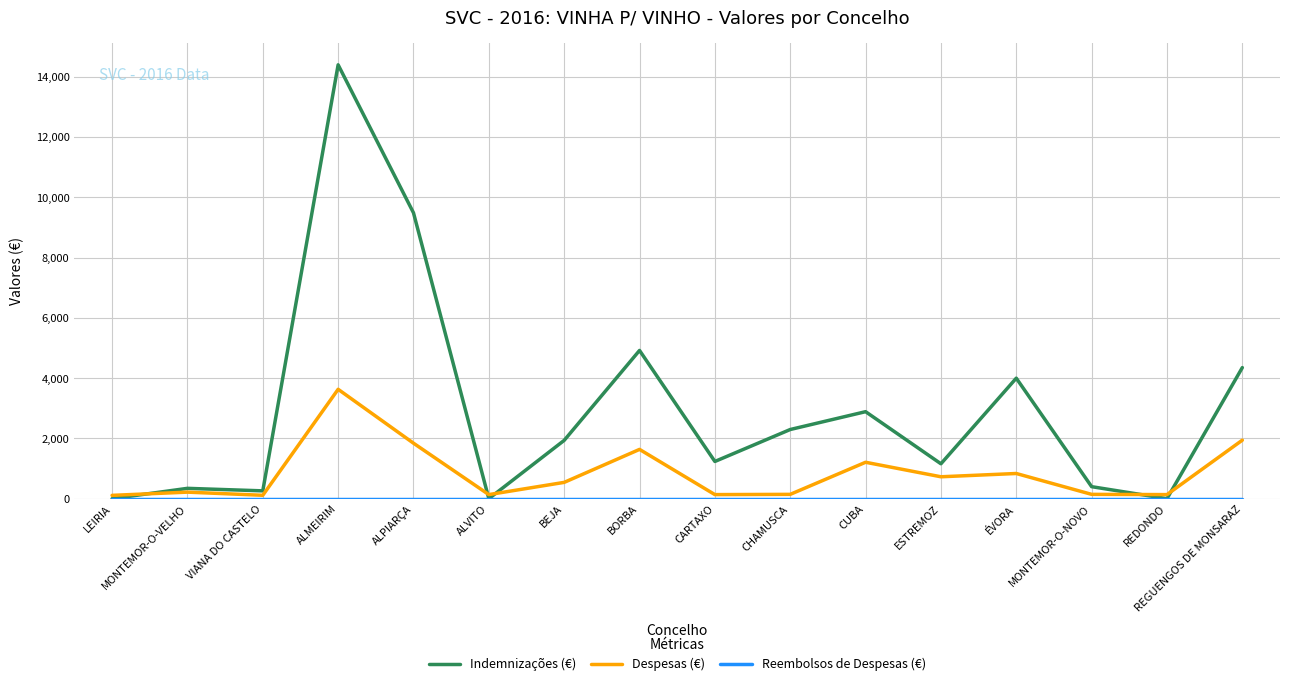

Which category has the highest value across all series?

ALMEIRIM